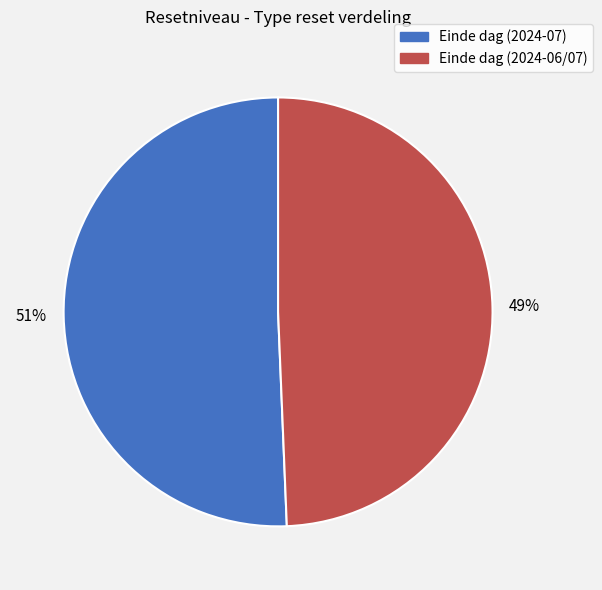

How many segments does this pie chart have?

2